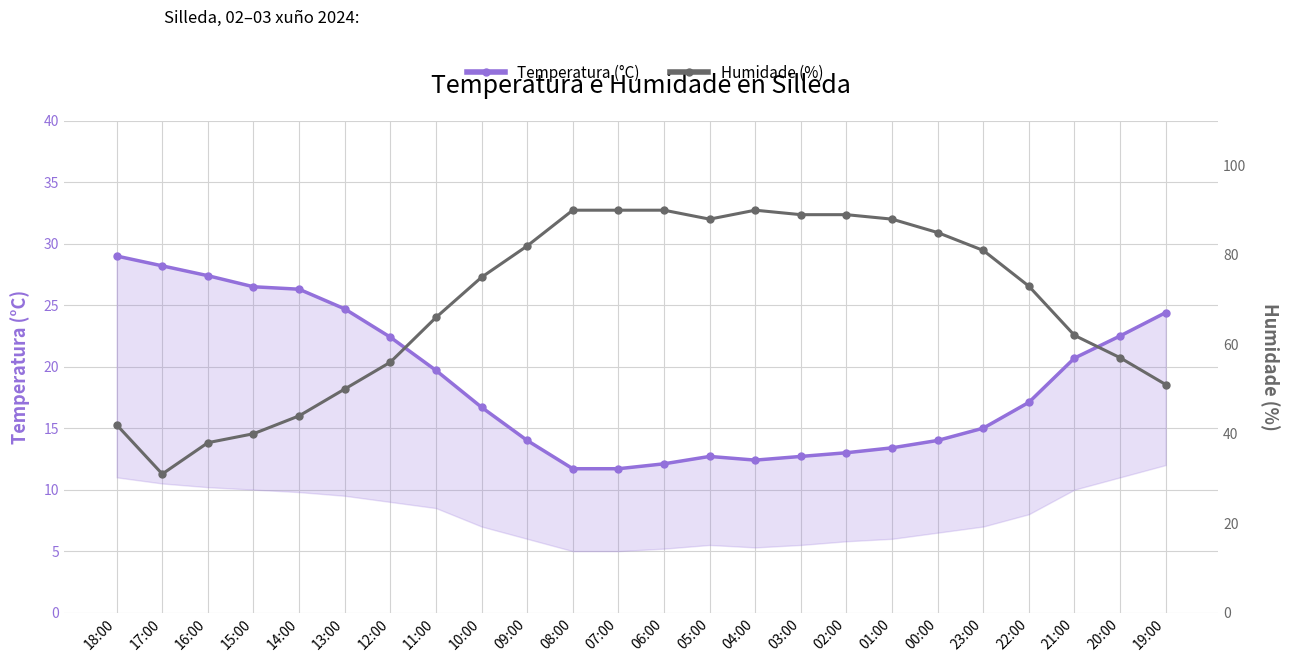

How many lines are shown in the chart?

2